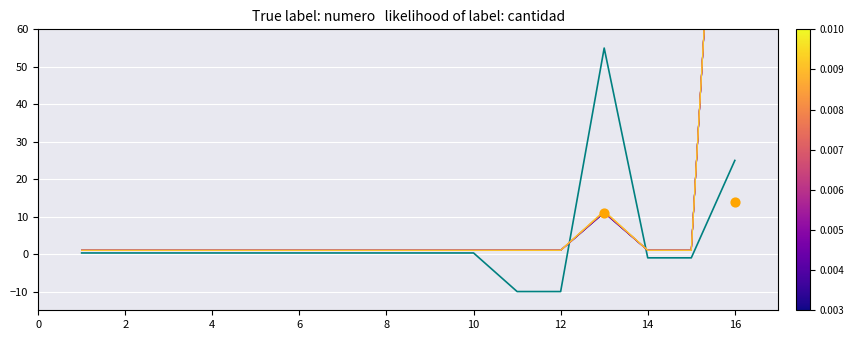

Between 11 and 4, which is larger?

11